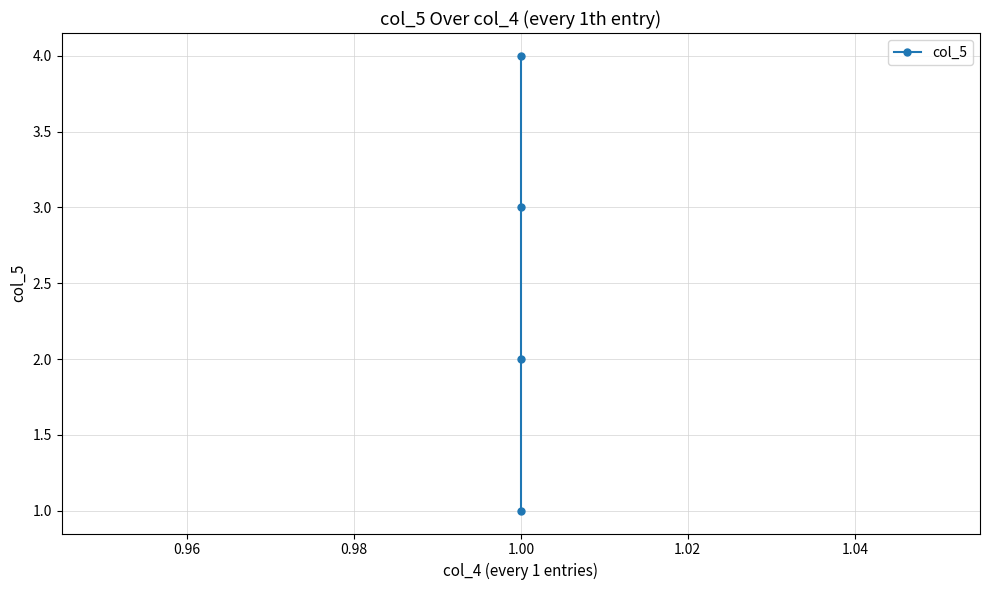

What is the difference between the values at 1.00 and 0.94?

3